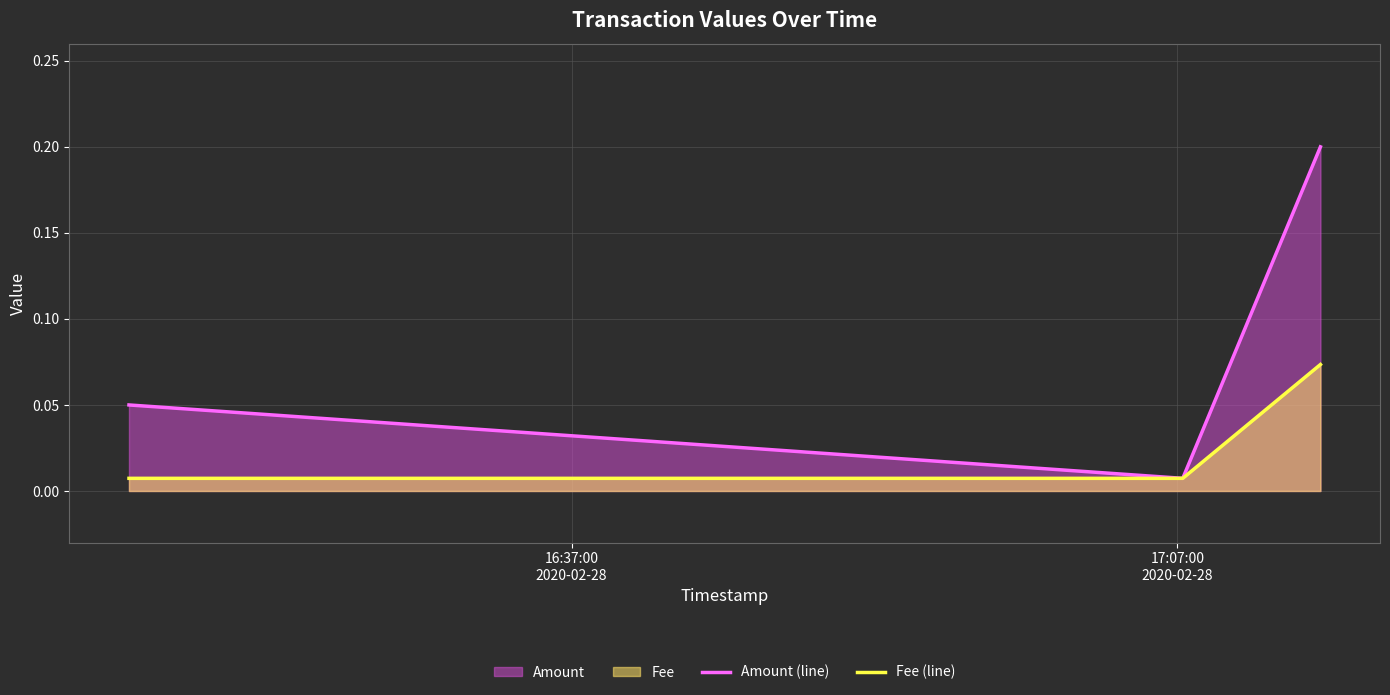

Which series has the widest spread of values?

Amount (line)